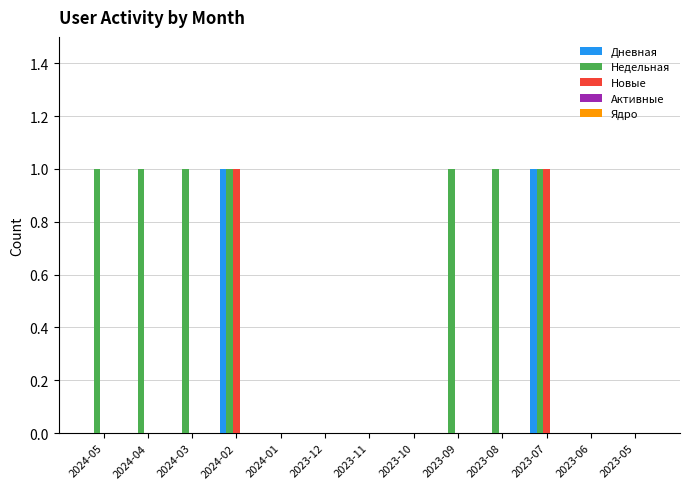

Is it true that Недельная equals 1 at 2024-02?

True